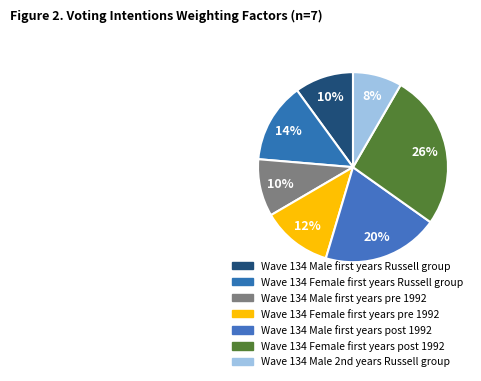

How many slices are in this pie chart?

7